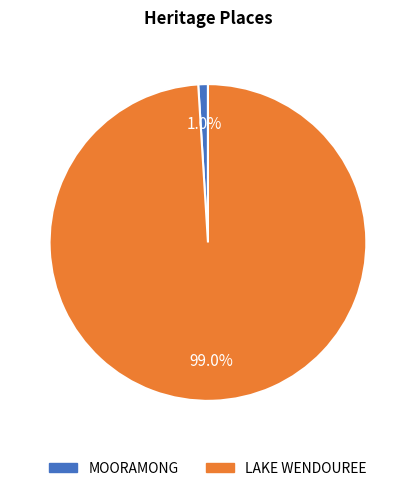

What portion of the pie excludes LAKE WENDOUREE?

1.0%